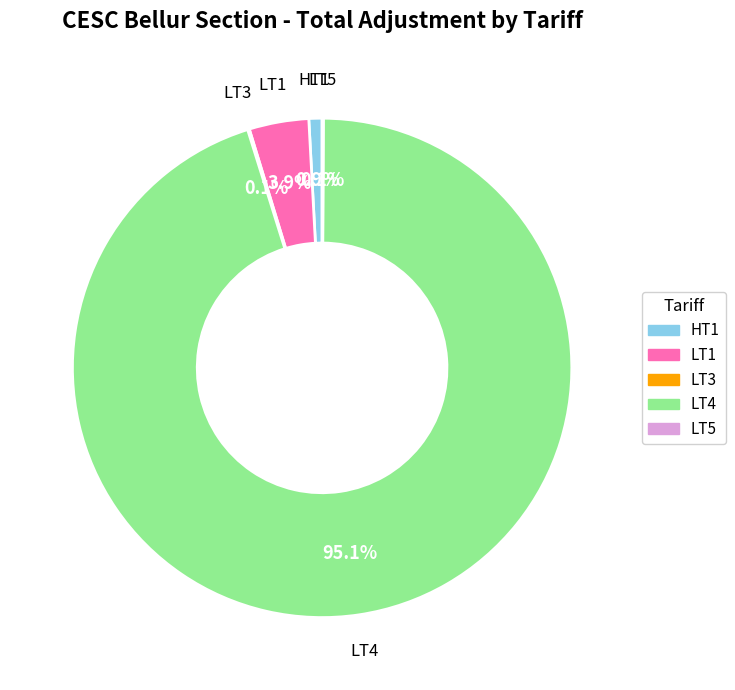

What is the largest slice in the pie chart?

LT4